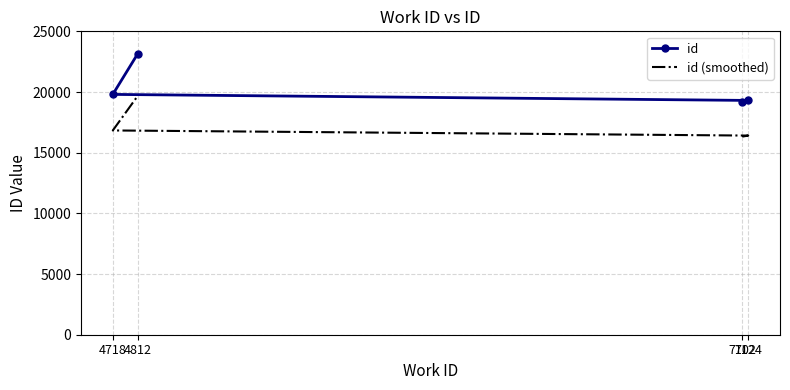

List the labels in order of id (smoothed) value, largest first.

4812, 4718, 7124, 7102